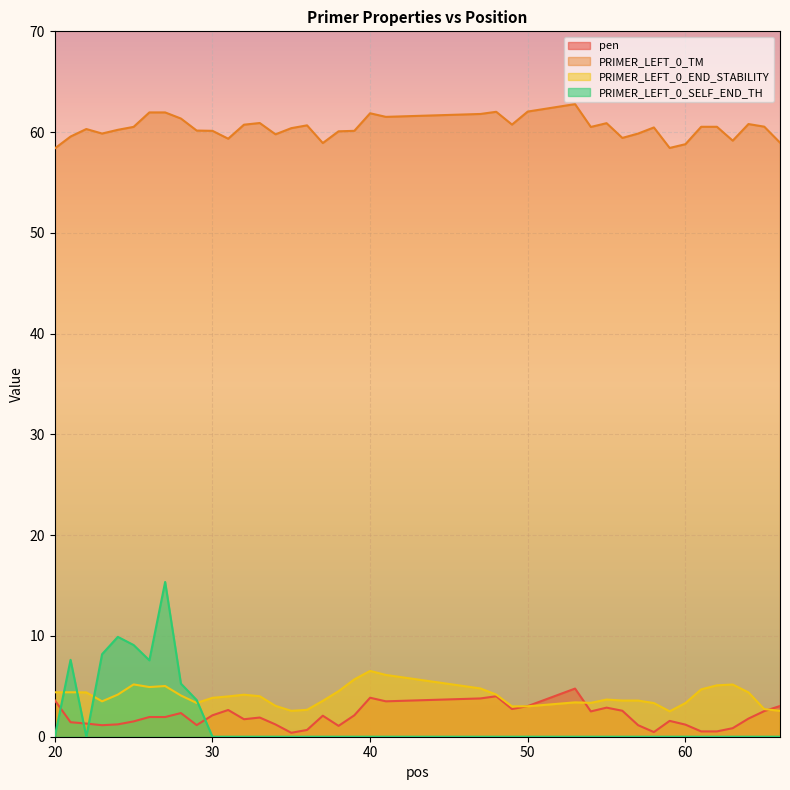

What are all the series names shown in the legend?

pen, PRIMER_LEFT_0_TM, PRIMER_LEFT_0_END_STABILITY, PRIMER_LEFT_0_SELF_END_TH